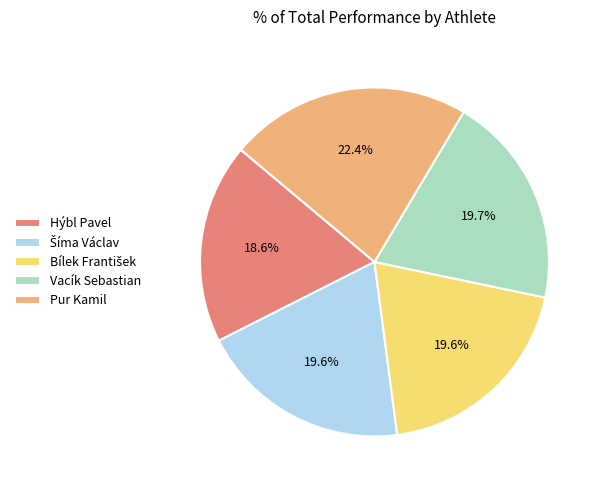

Which category has the smallest portion of the pie?

Hýbl Pavel